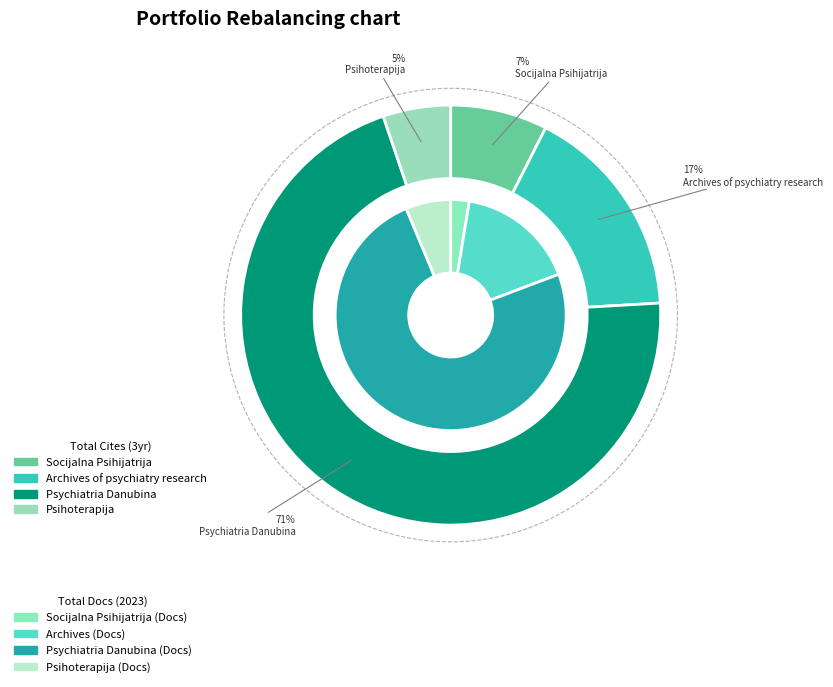

To the nearest percent, what percentage of the pie is Socijalna Psihijatrija?

7%